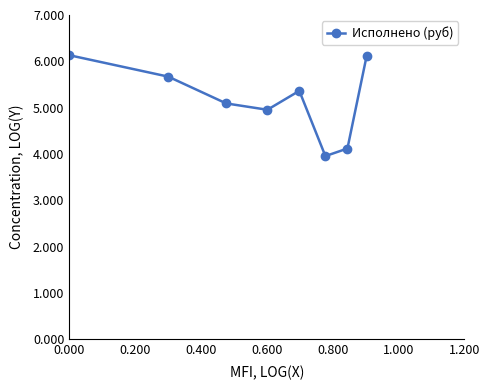

How many points are higher than both their immediate neighbors (excluding endpoints)?

1